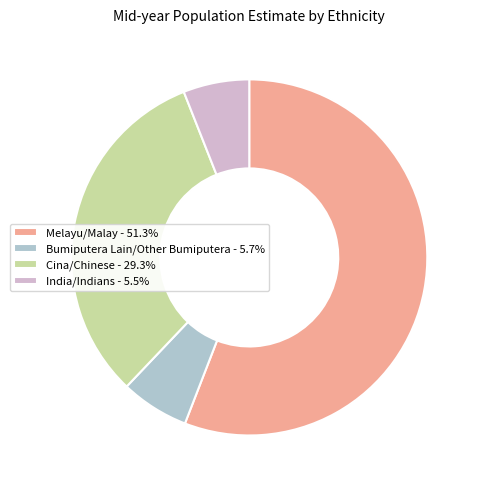

Do Bumiputera Lain/Other Bumiputera and India/Indians together represent more than half of the pie?

No